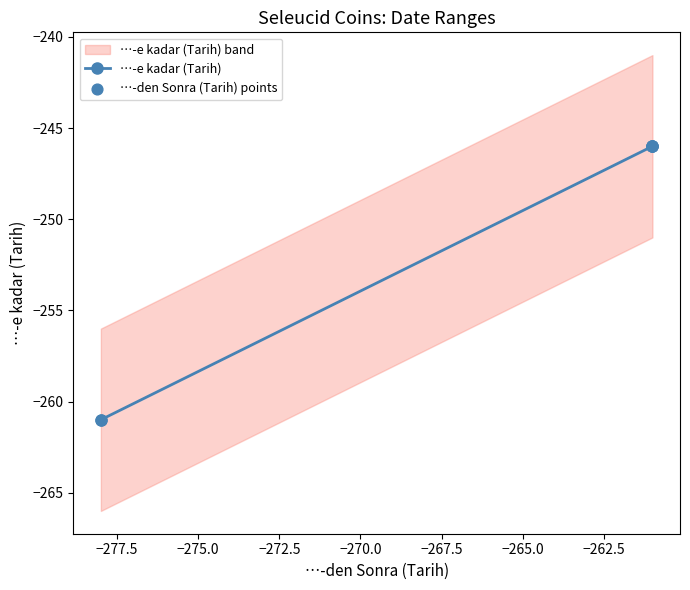

Which series has the largest Y range (max minus min)?

…-e kadar (Tarih)